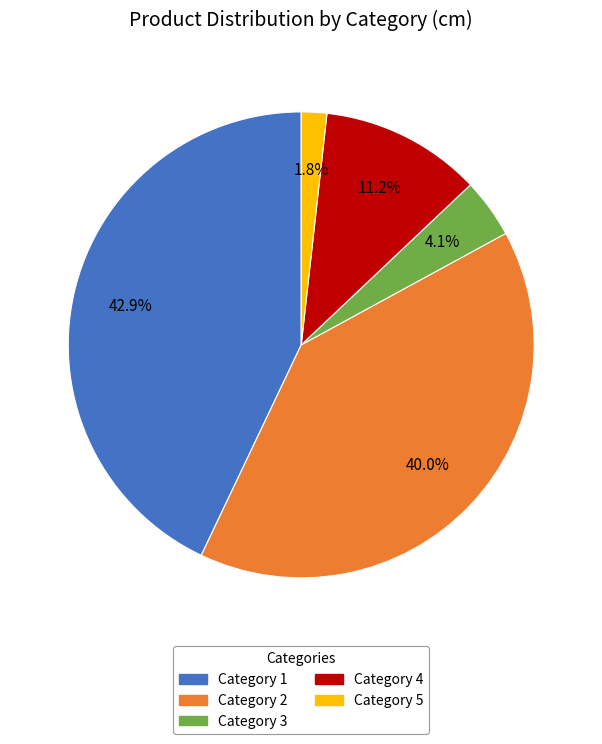

Is Category 1 the majority of the pie?

No